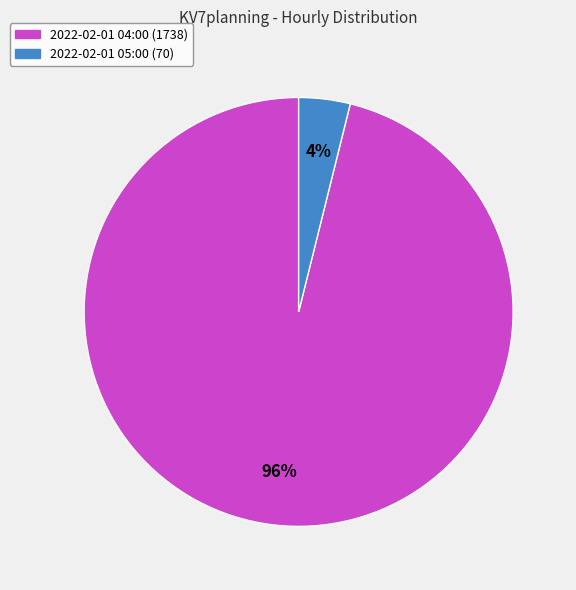

To the nearest percent, what is the average slice percentage?

50%